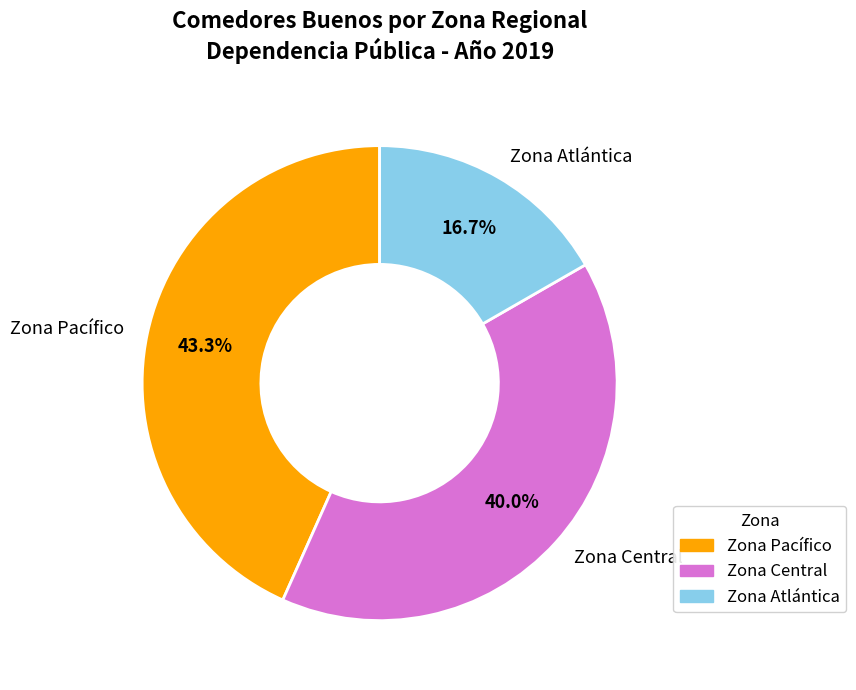

Combined, what portion of the pie is Zona Central and Zona Atlántica?

56.7%